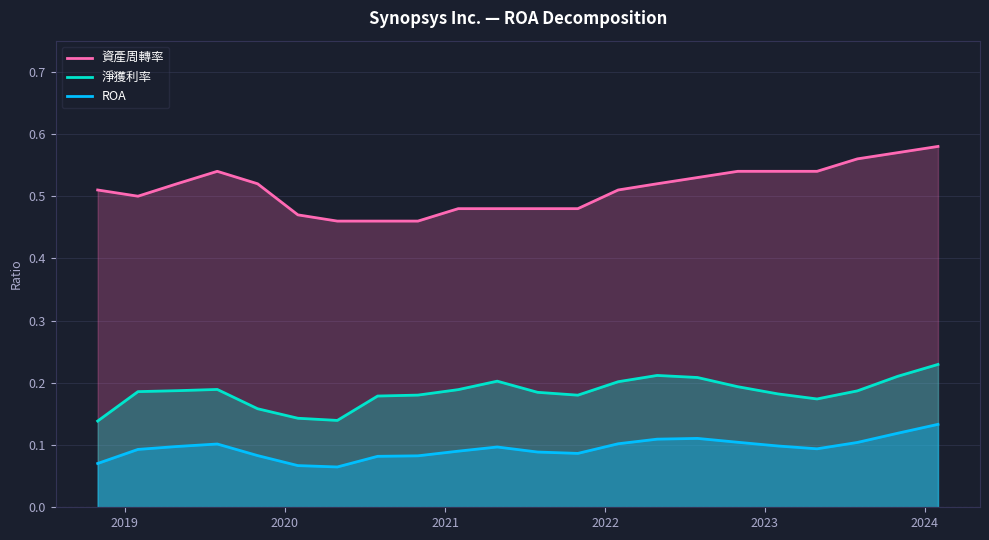

Which series has the largest range (max minus min)?

資產周轉率